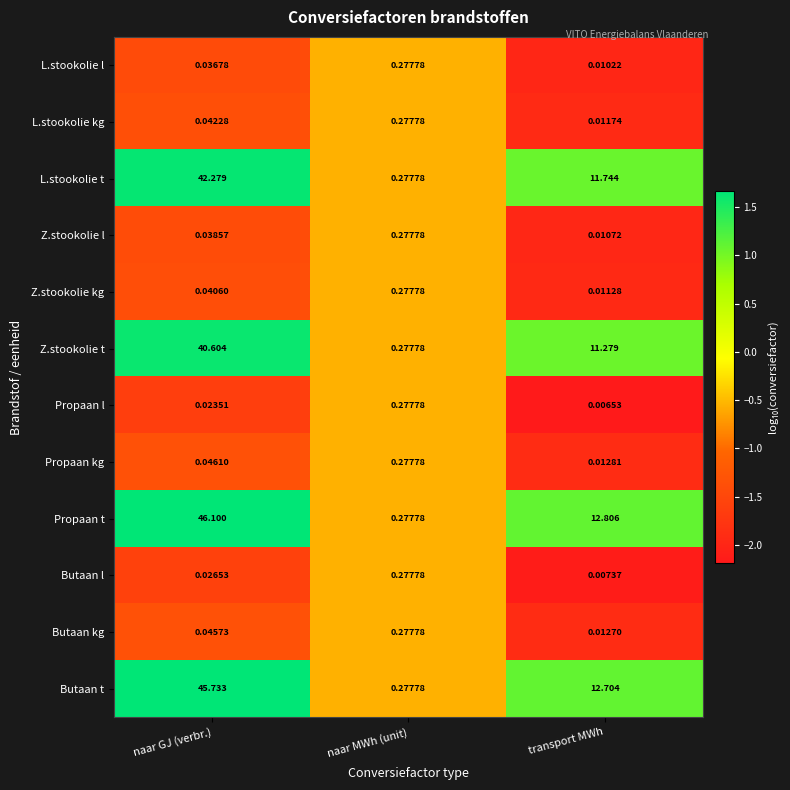

Between naar GJ (verbr.) and transport MWh, which series saw the biggest shift?

Propaan t